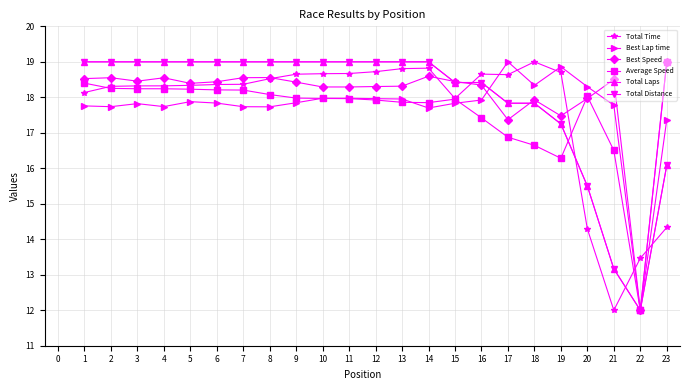

What is the value of the Total Laps point at the 7th from the left?

19.0